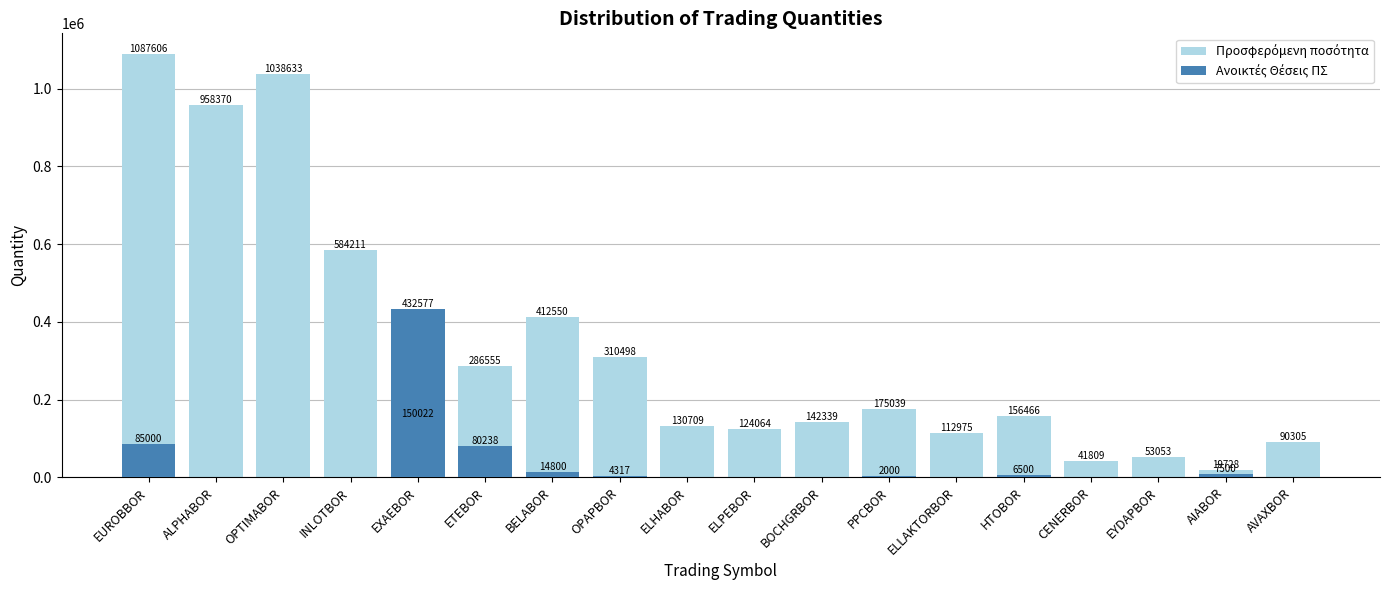

Is it true that Προσφερόμενη ποσότητα equals 119092 at OPAPBOR?

False